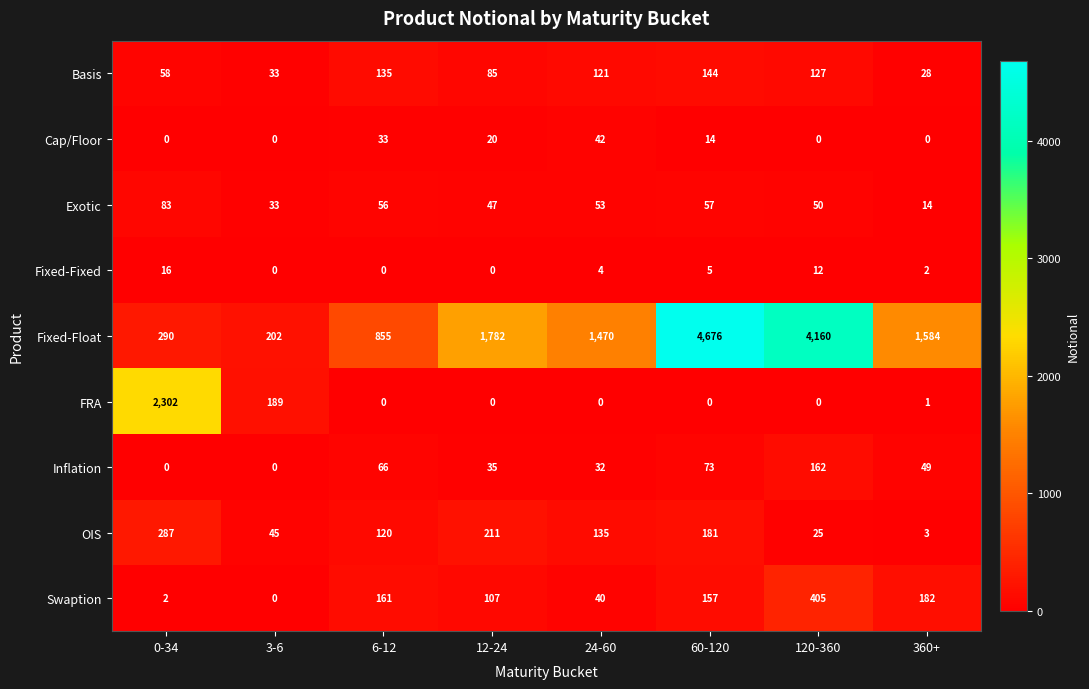

How many categories are shown in the chart?

8